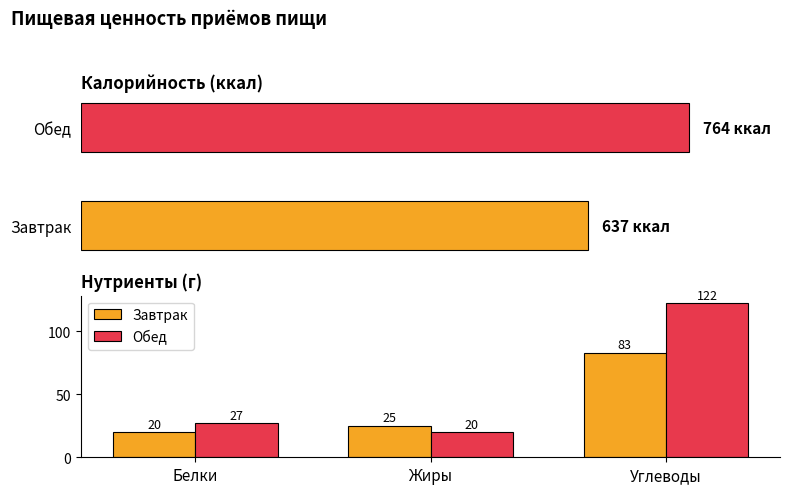

What are all the series names shown in the legend?

Завтрак, Обед